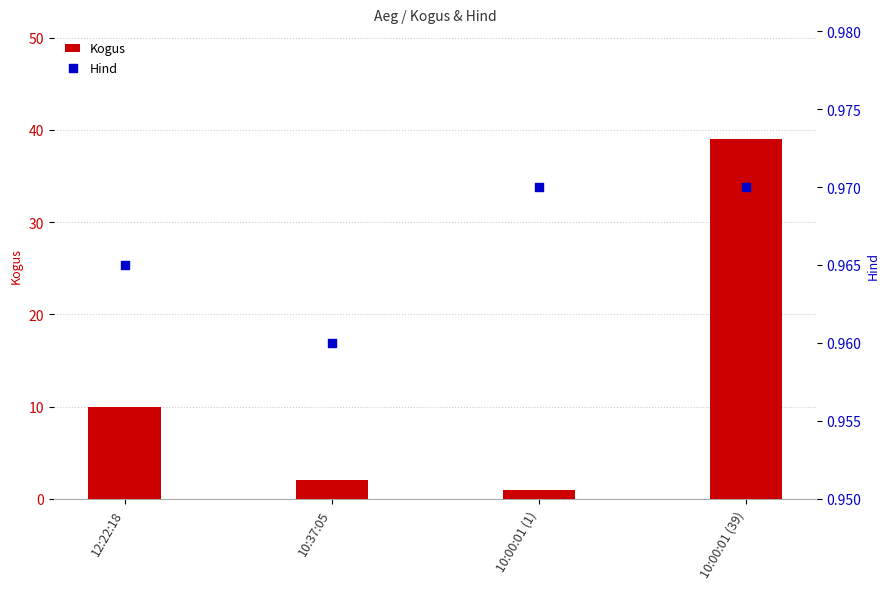

Which series contains the lowest Y value?

Hind